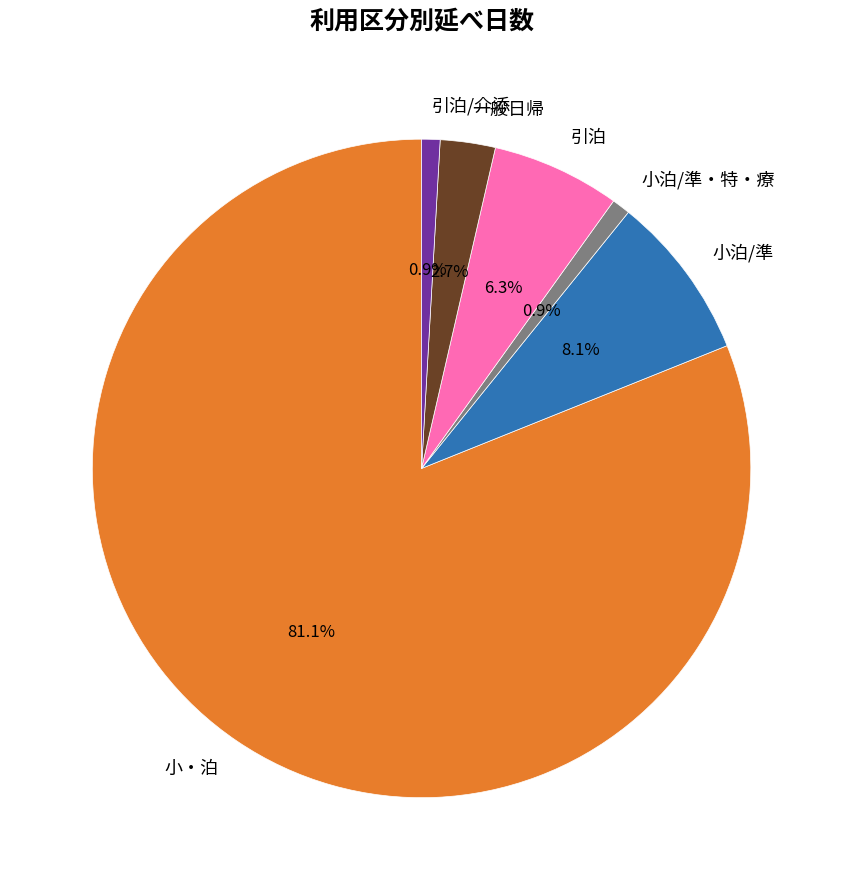

How much of the chart is everything except 引泊?

93.7%